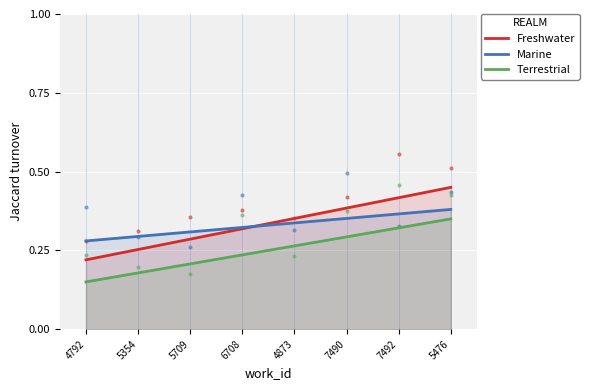

At which category is the sum across all series the highest?

5476